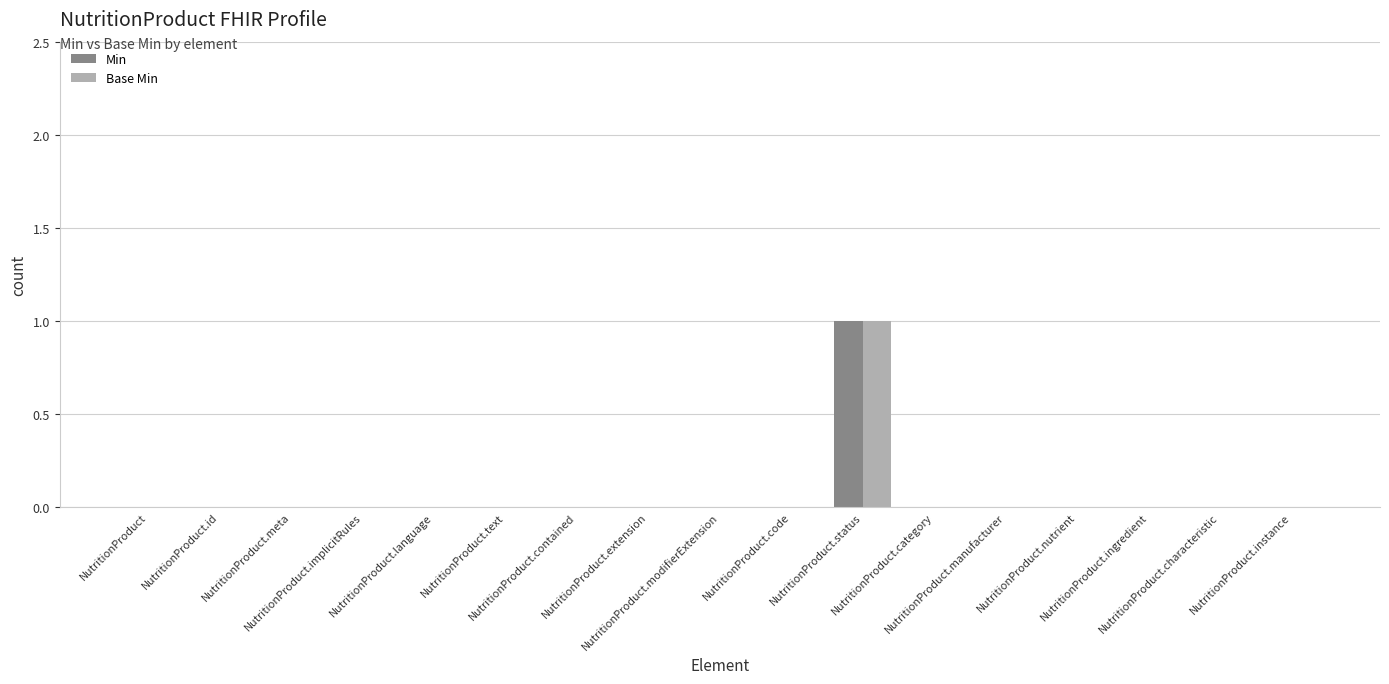

At which category does the chart reach its minimum across all series?

NutritionProduct